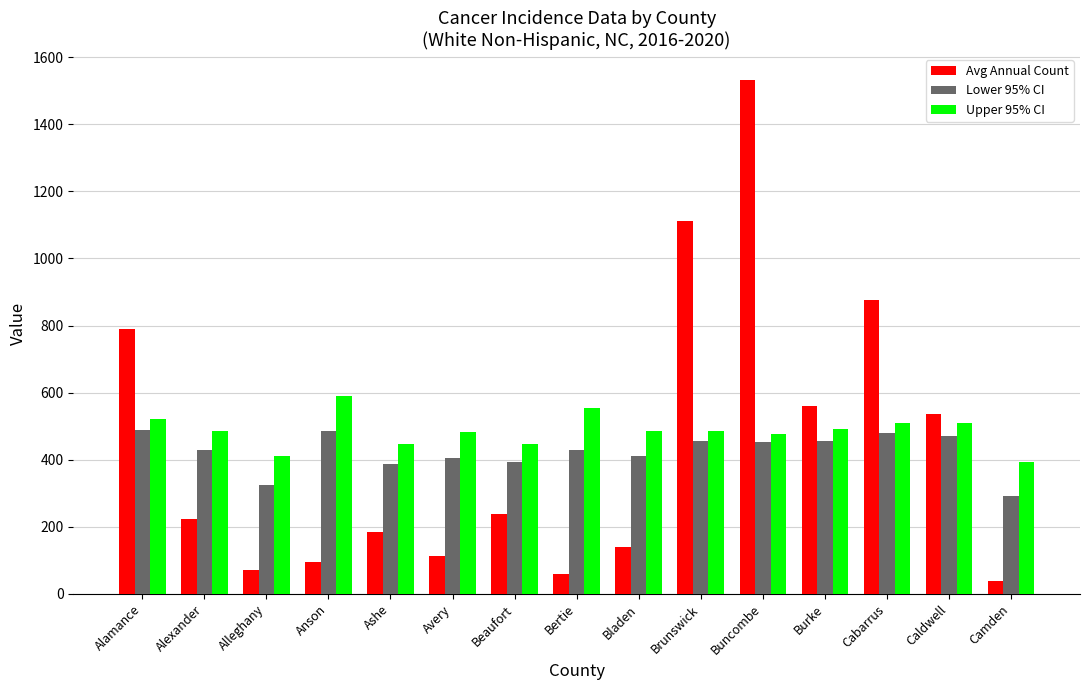

Is it true that Lower 95% CI equals 690.7 at Cabarrus?

False